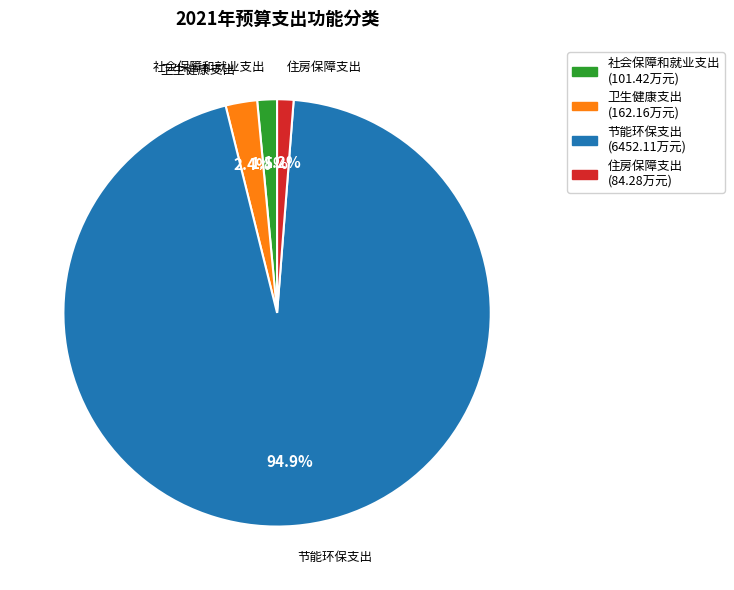

What is the total percentage of 节能环保支出 and 社会保障和就业支出?

96.4%